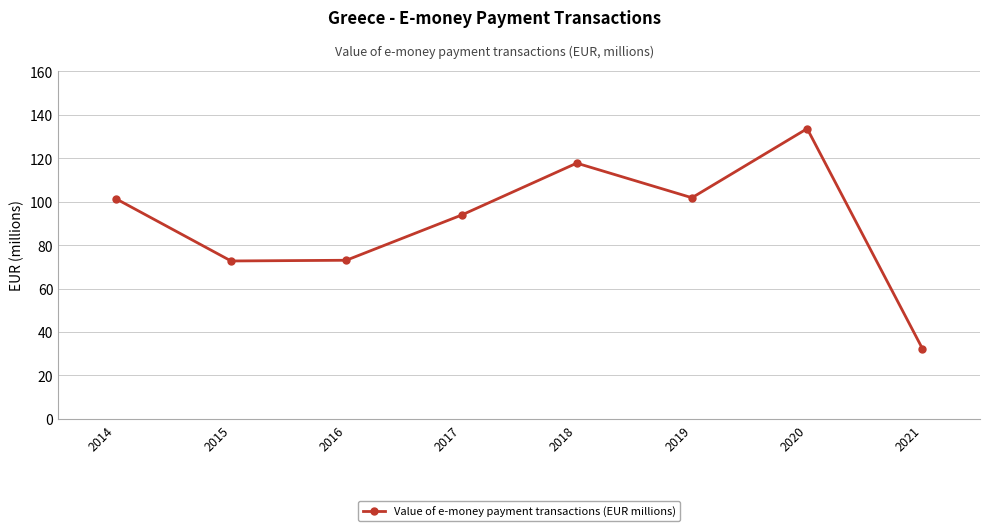

What is the value of the 4th point from the left?

93.8